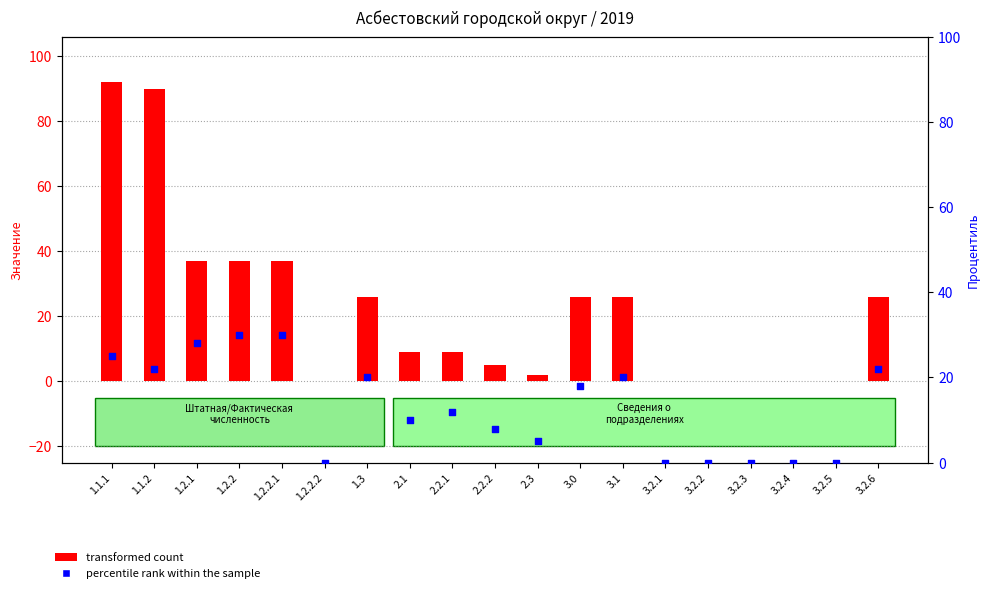

Which series has the largest Y range (max minus min)?

transformed count